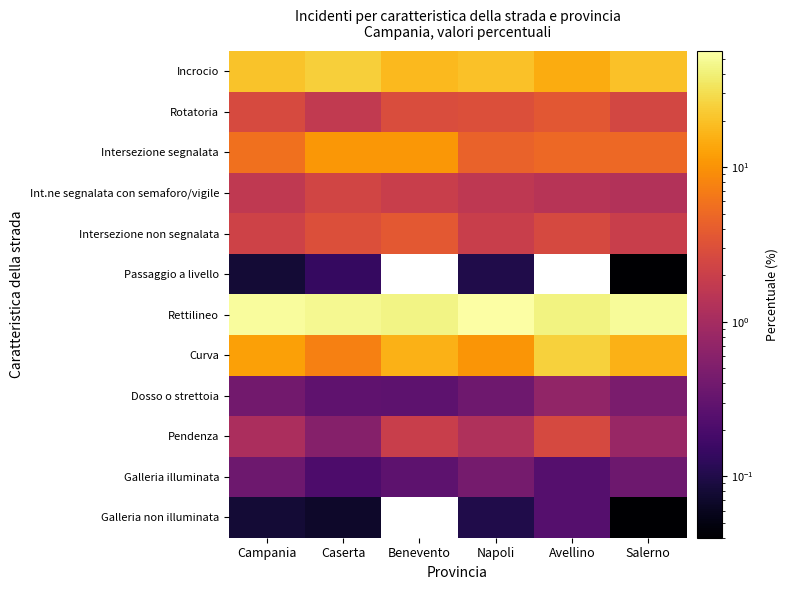

Which series has the largest total across all categories?

Rettilineo